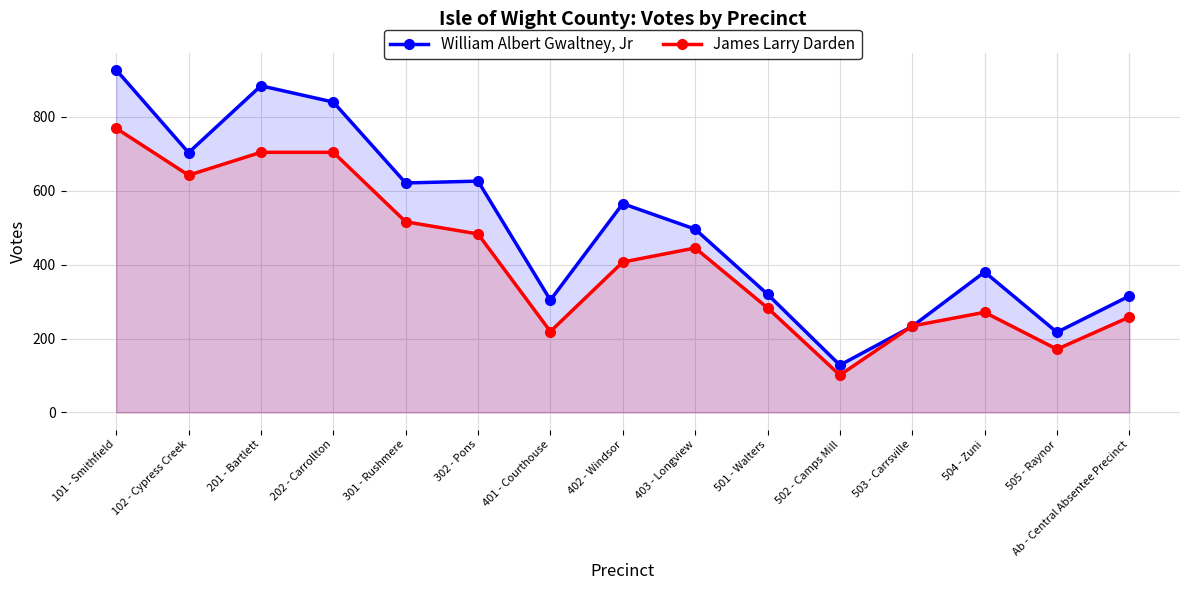

Where is William Albert Gwaltney, Jr nearest to the value 527?

403 - Longview